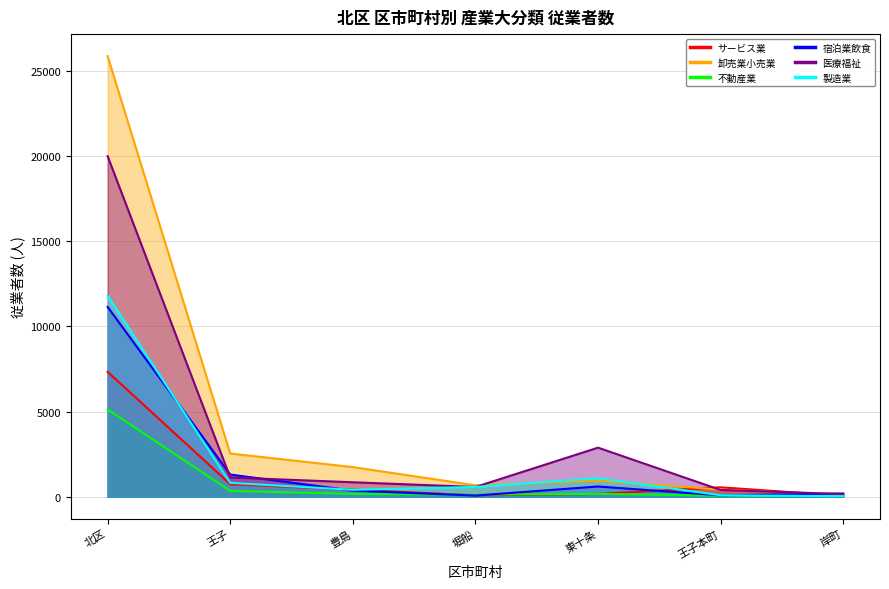

At which category does the chart reach its peak across all series?

北区